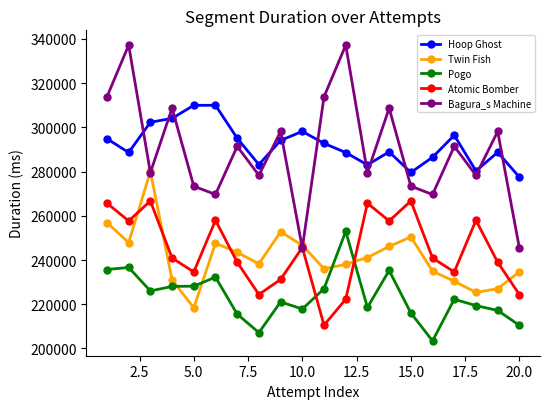

What is the average value of the Bagura_s Machine series?

289586